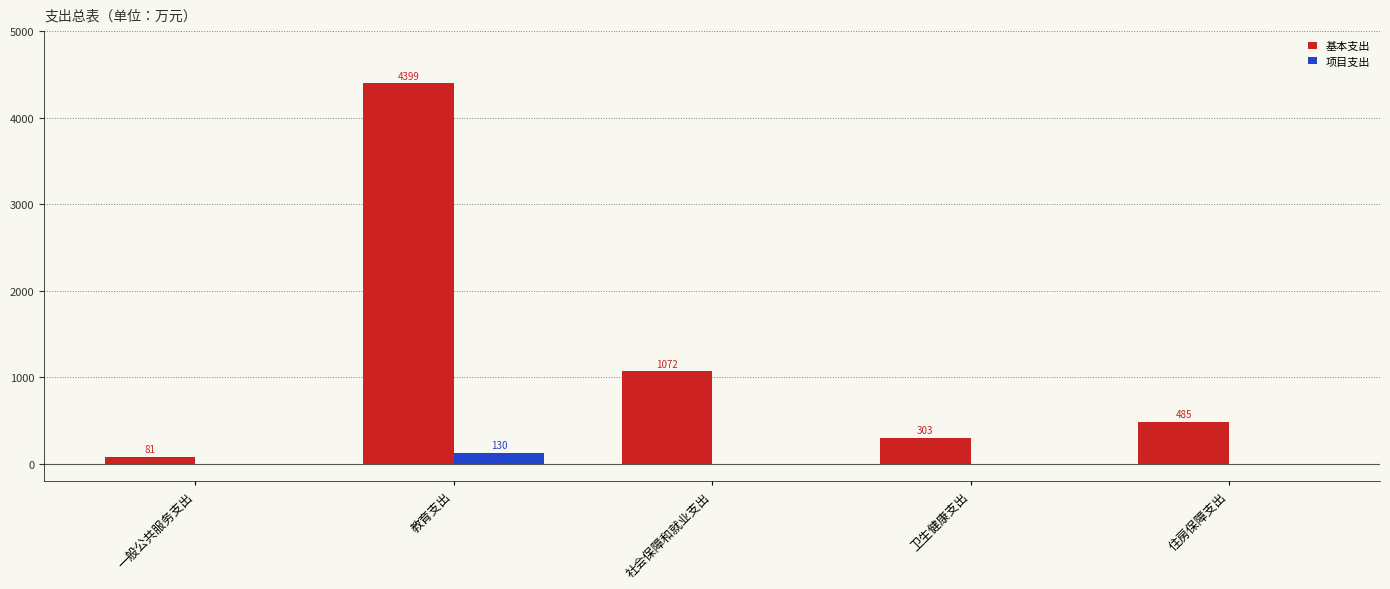

Which label corresponds to the largest value in the chart?

教育支出